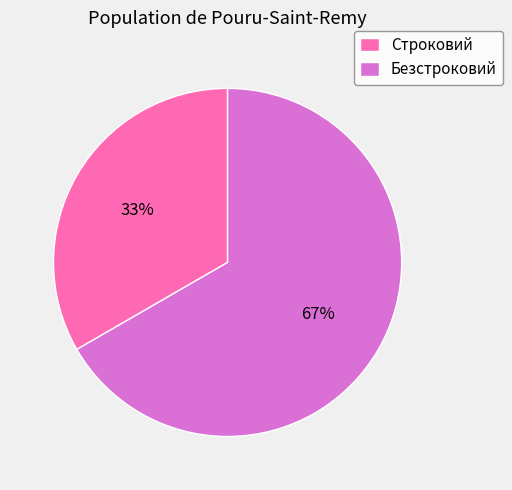

To the nearest percent, what percentage of the pie is Строковий?

33%